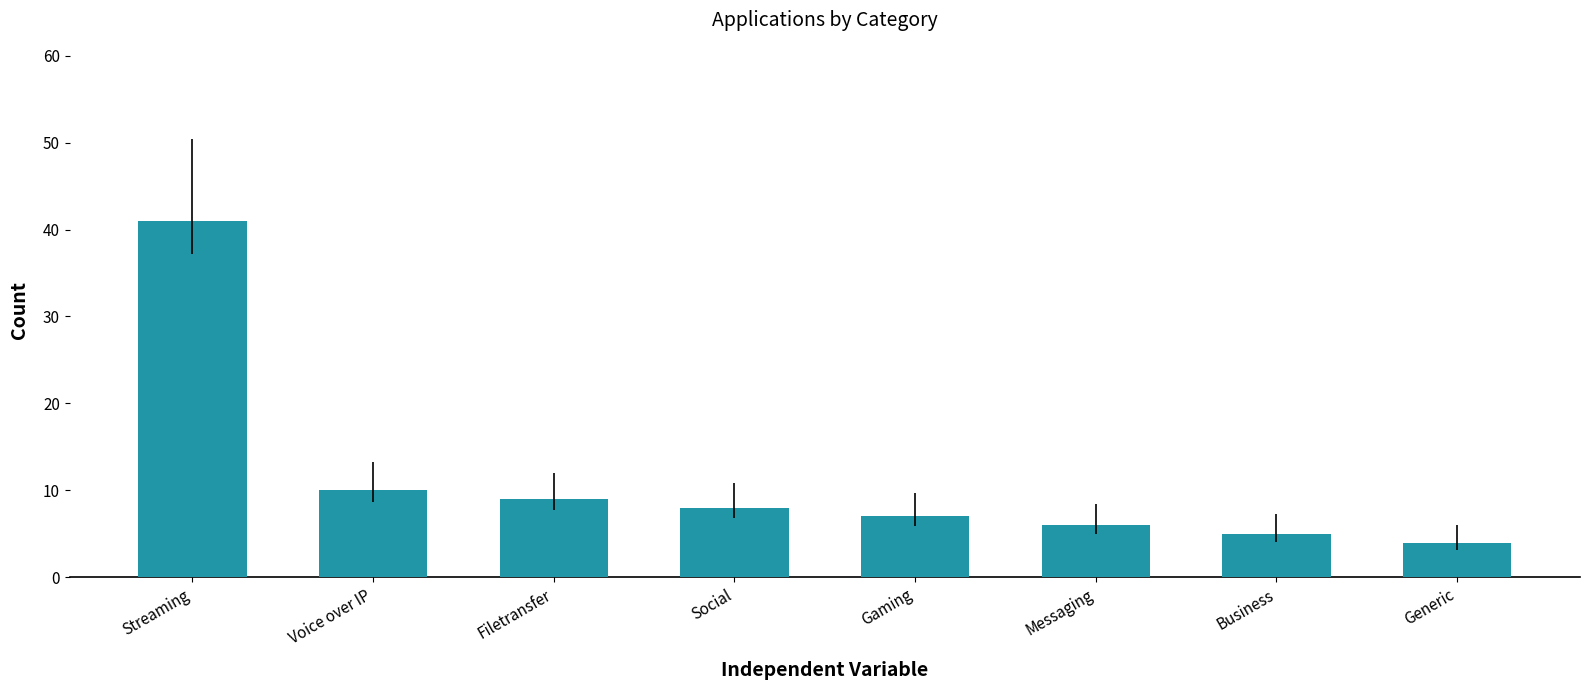

At which category does the chart reach its minimum across all series?

Generic